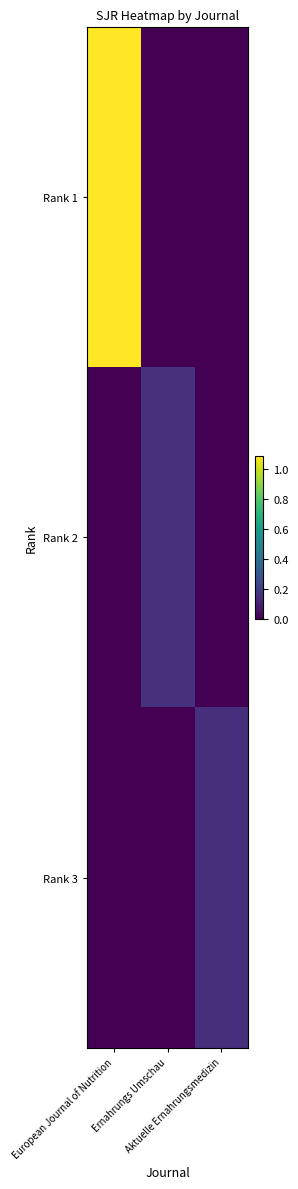

What is the total value across all series at Ernahrungs Umschau?

0.2